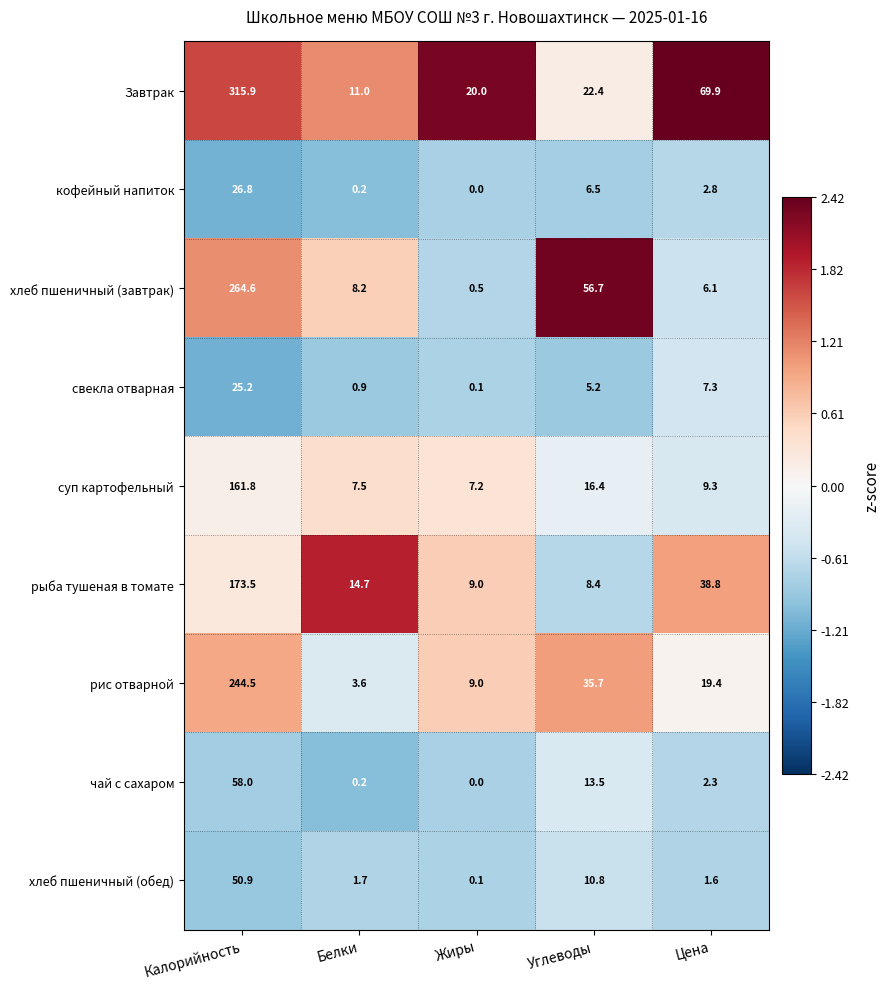

What is the difference between the рис отварной values at Углеводы and Белки?

32.1